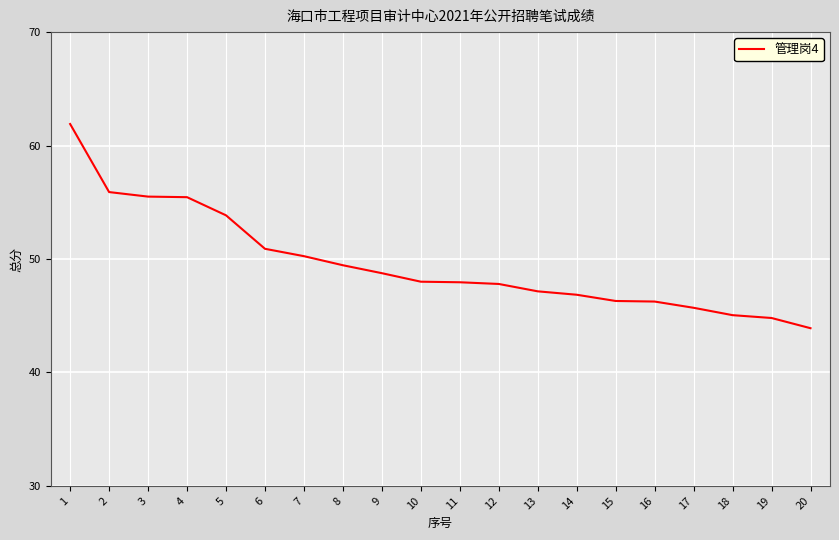

The chart shows a value of 55.5 at 4. True or false?

True